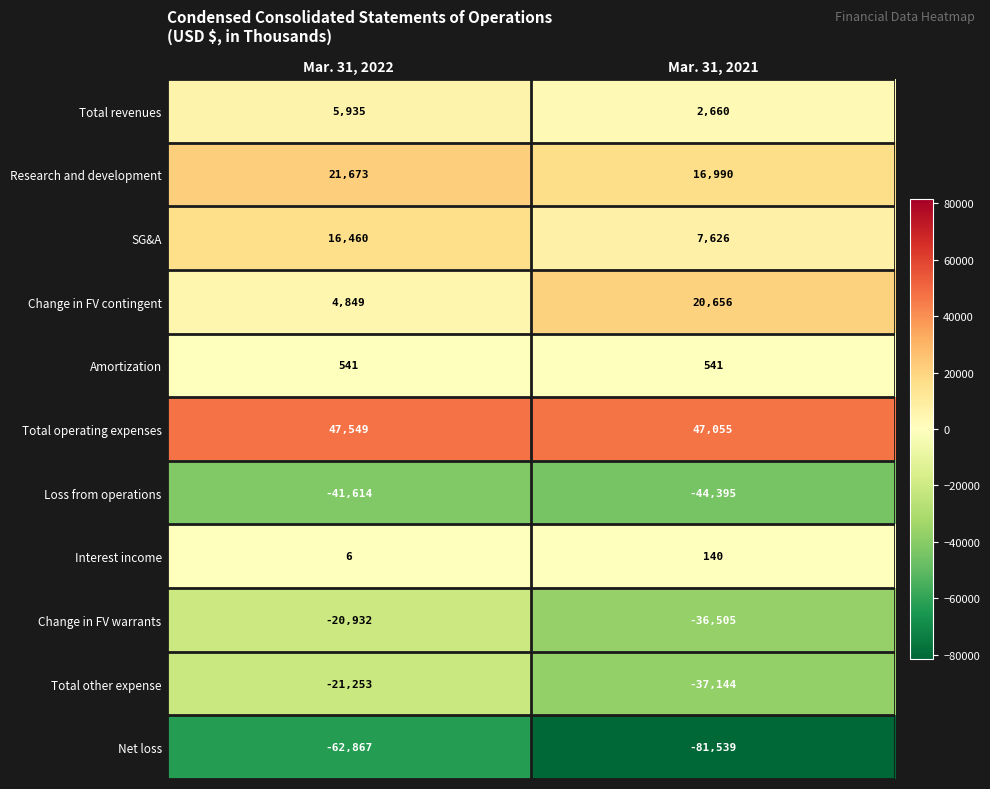

Which label corresponds to the smallest value in the chart?

Mar. 31, 2021